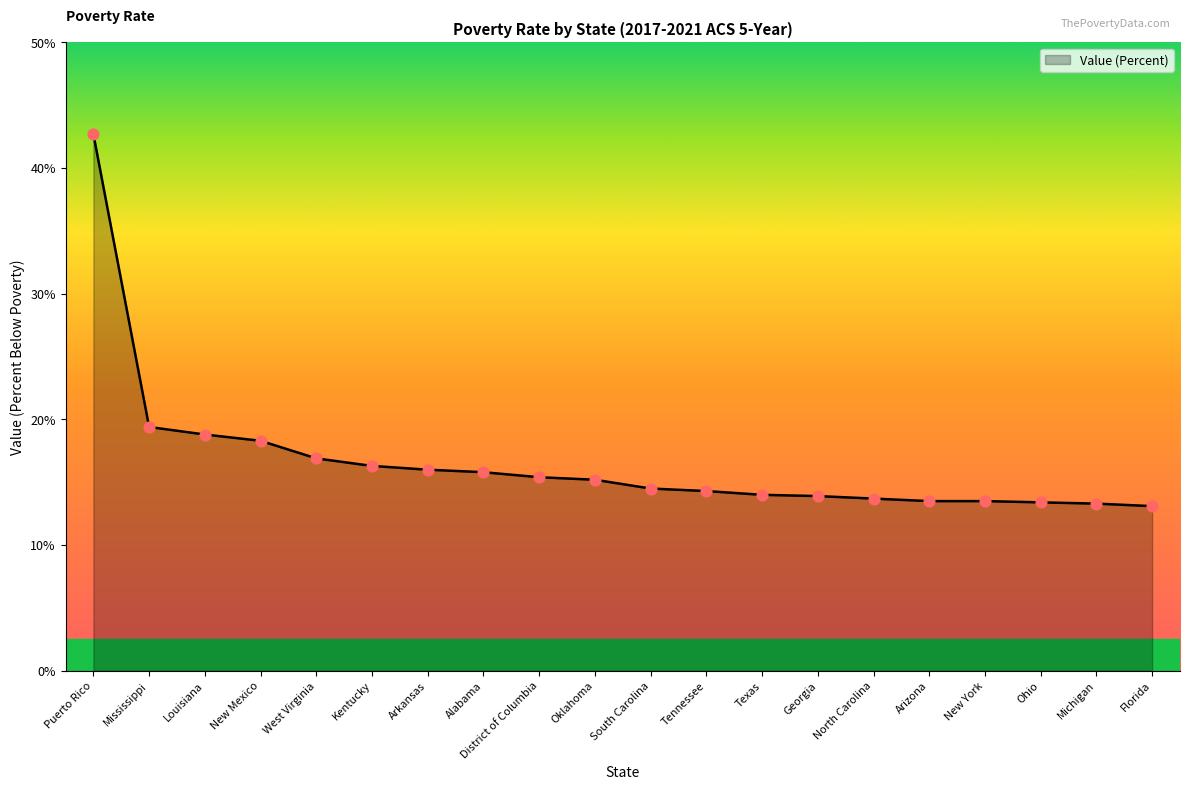

What is the change in value from New Mexico to Michigan?

-5.0